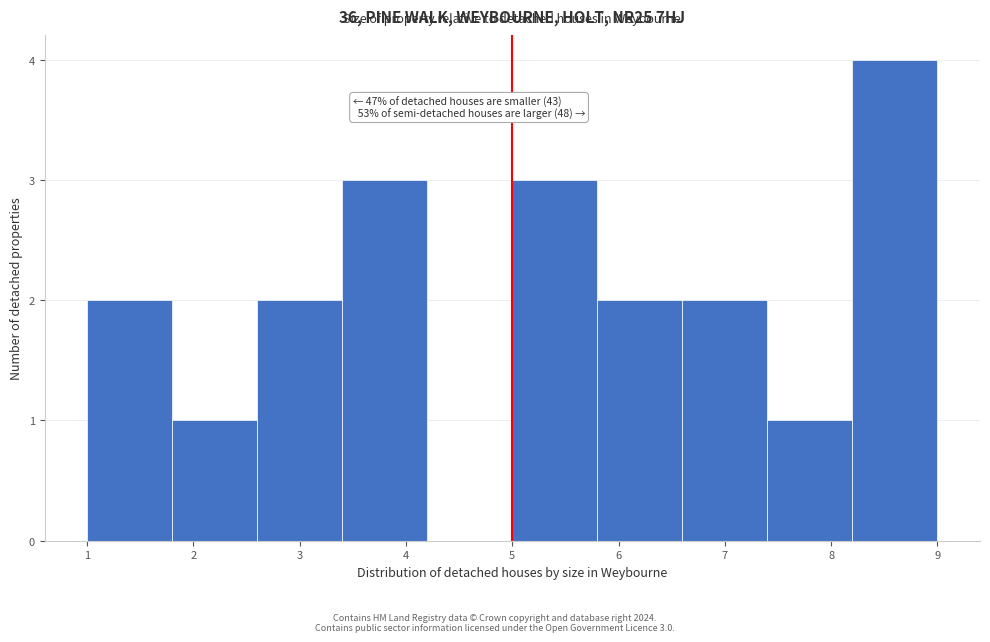

Over which range of the x-axis is the bar tallest?

8.2 to 9.0